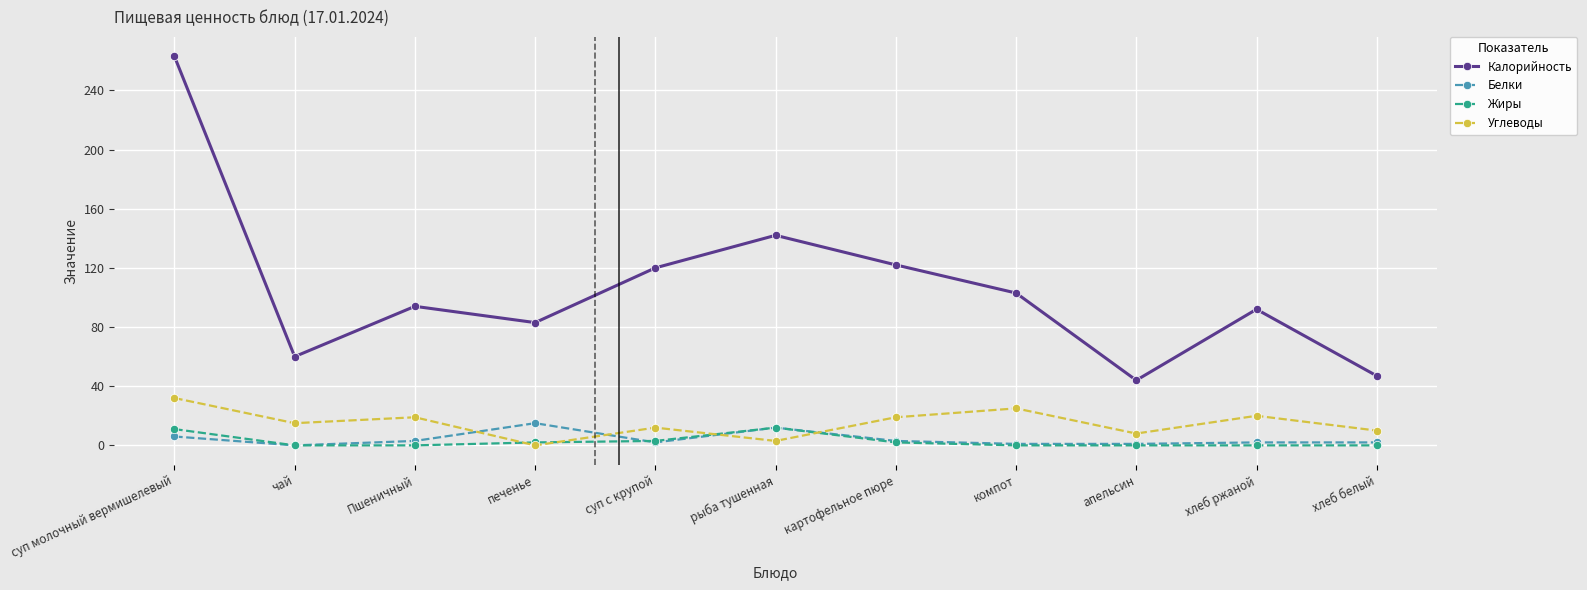

The Углеводы series shows 32 at суп молочный вермишелевый. True or false?

True